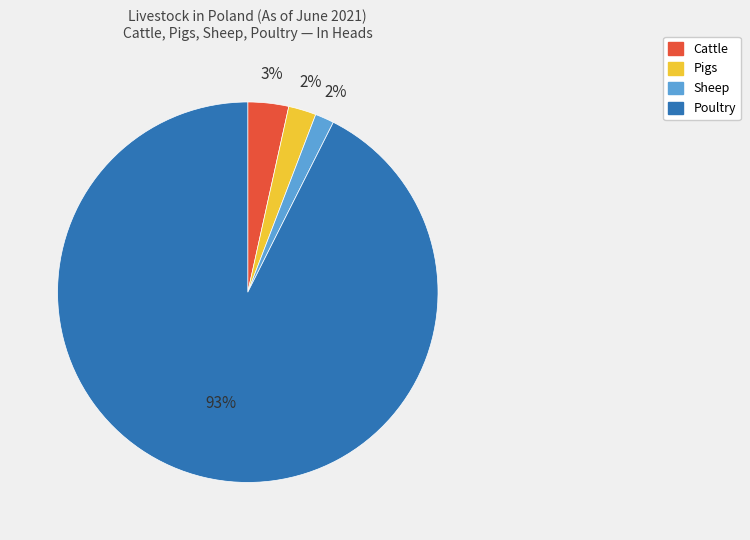

The Pigs slice represents 2% of the pie. True or false?

True